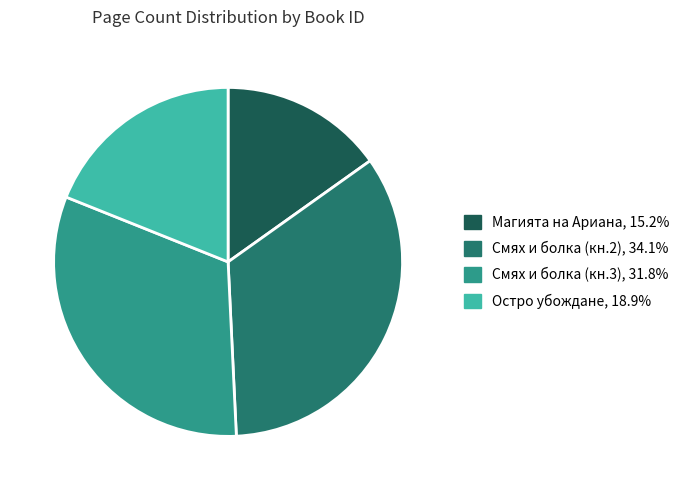

Does any single category account for the majority?

No